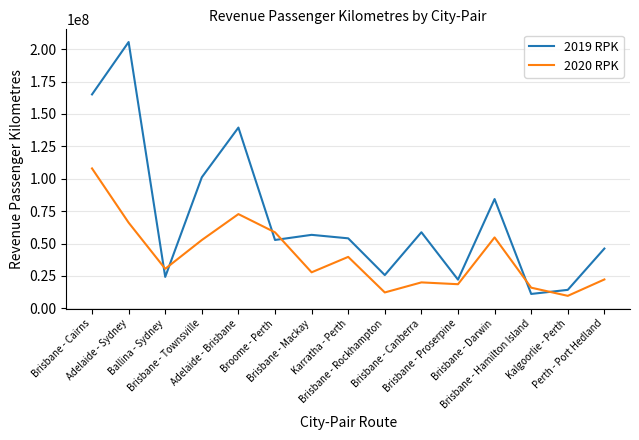

Which series changed the most between Adelaide - Sydney and Brisbane - Hamilton Island?

2019 RPK